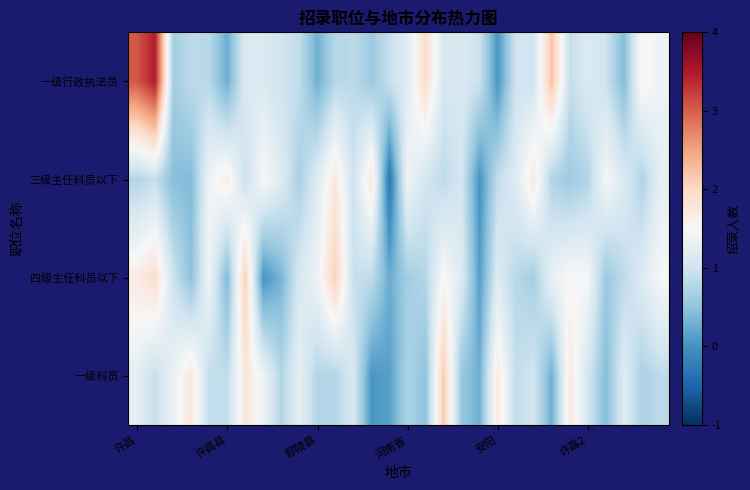

List the series in order of their peak value, lowest first.

三级主任科员以下, 四级主任科员以下, 一级科员, 一级行政执法员